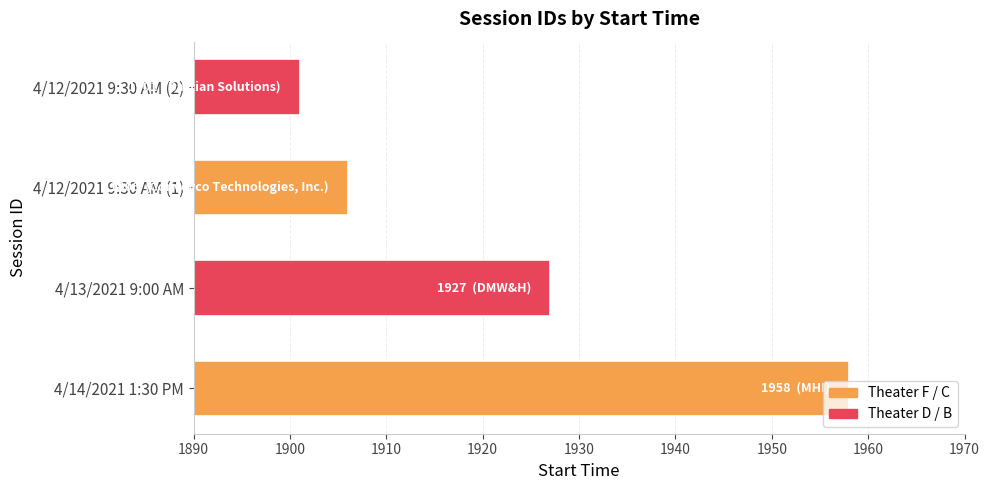

Which category has the highest value across all series?

4/14/2021 1:30 PM